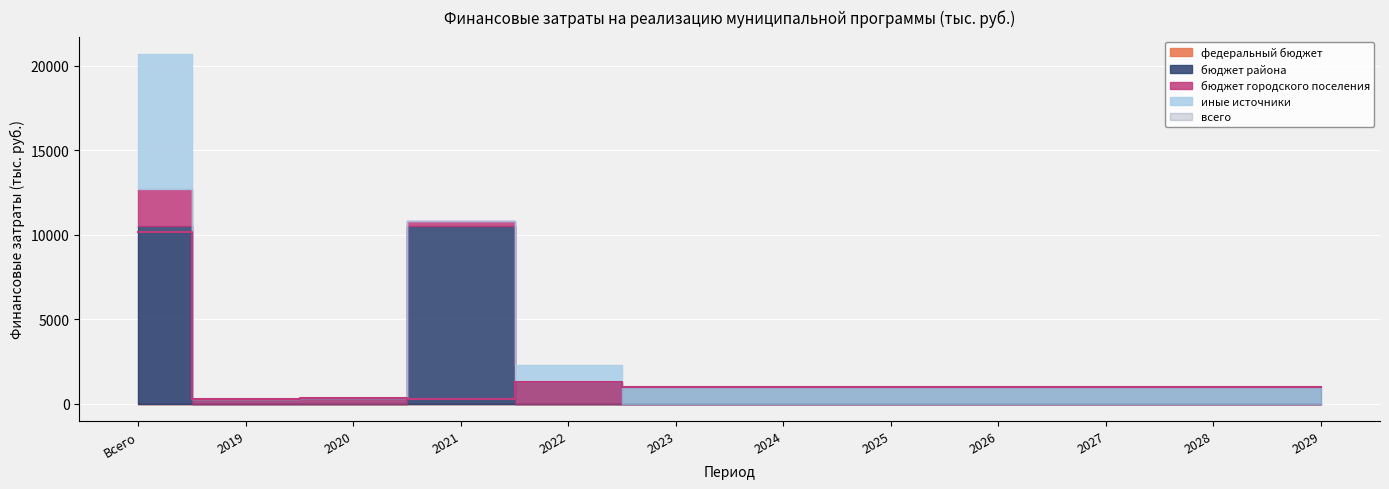

List the labels in order of федеральный бюджет value, largest first.

Всего, 2019, 2020, 2021, 2022, 2023, 2024, 2025, 2026, 2027, 2028, 2029